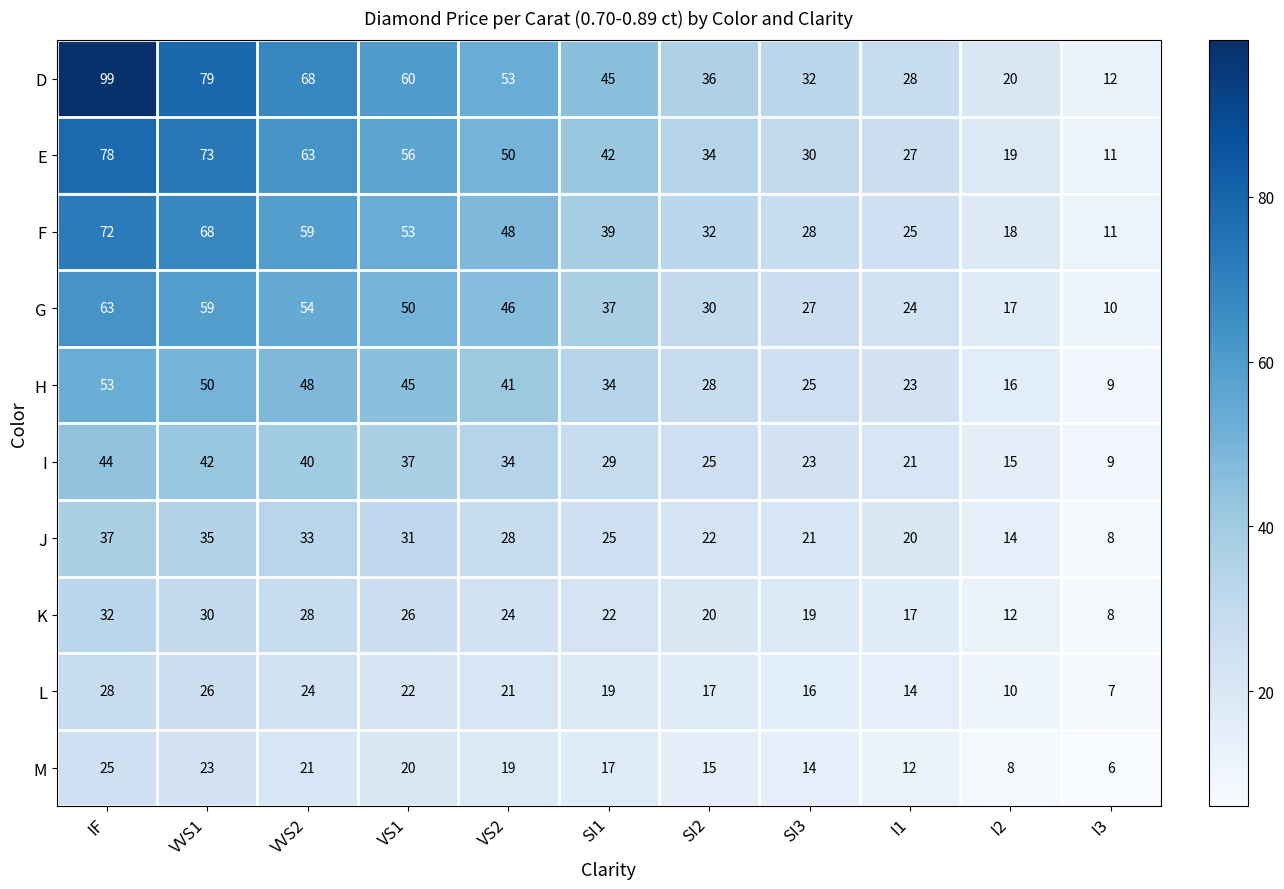

Which category has the highest value in the L series?

IF